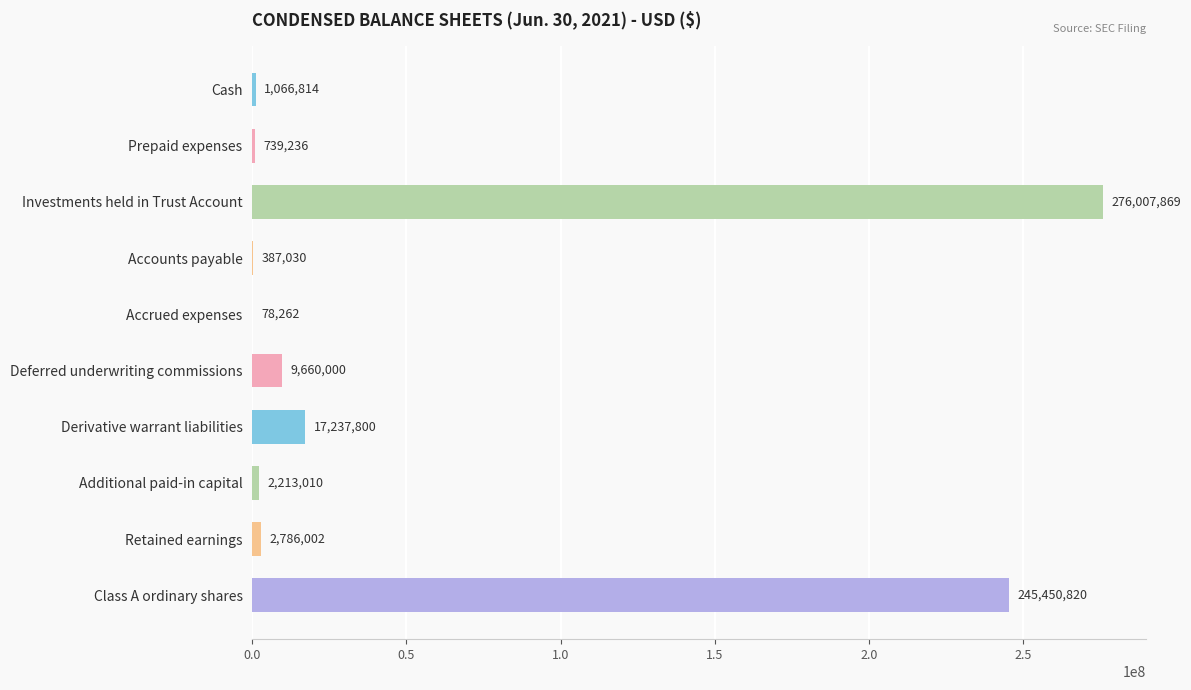

What is the sum of the values at Accrued expenses and Accounts payable?

465292